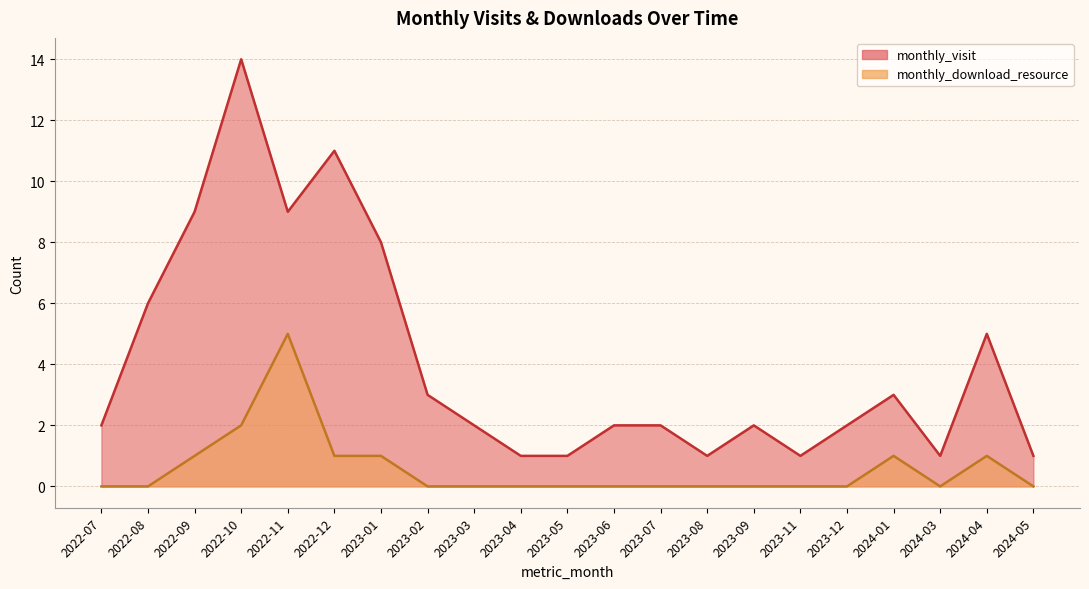

How many data points in monthly_visit are above 2?

9